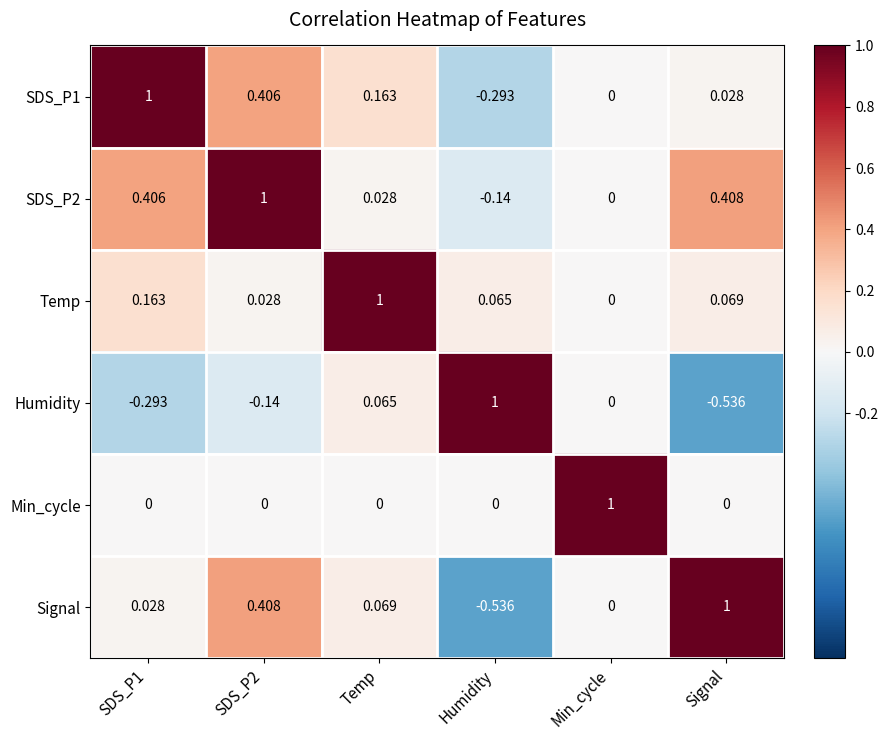

At which label is Signal closest to 0?

Min_cycle